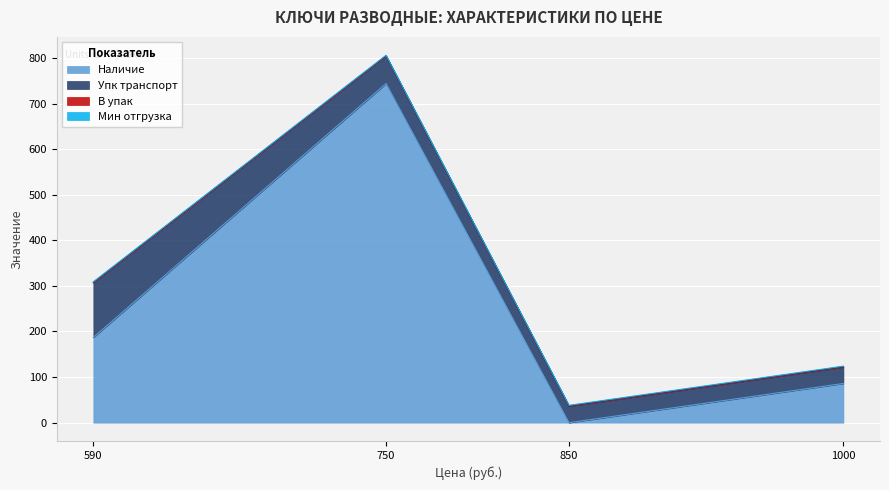

What is the value of the Упк транспорт point at the 2nd from the left?

60